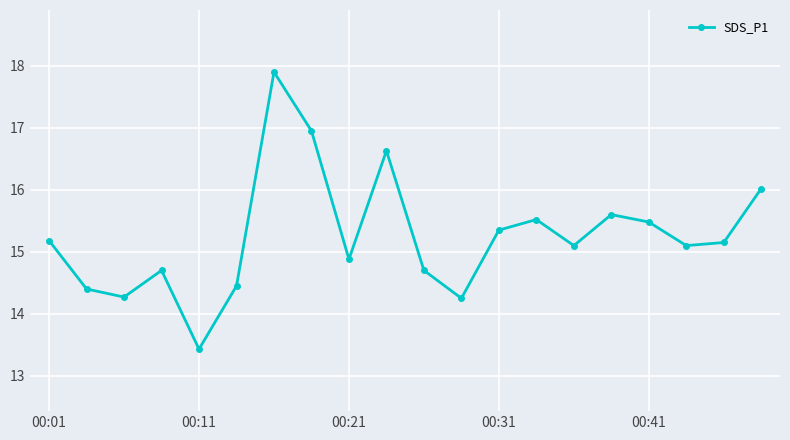

How many points are higher than both their immediate neighbors (excluding endpoints)?

5